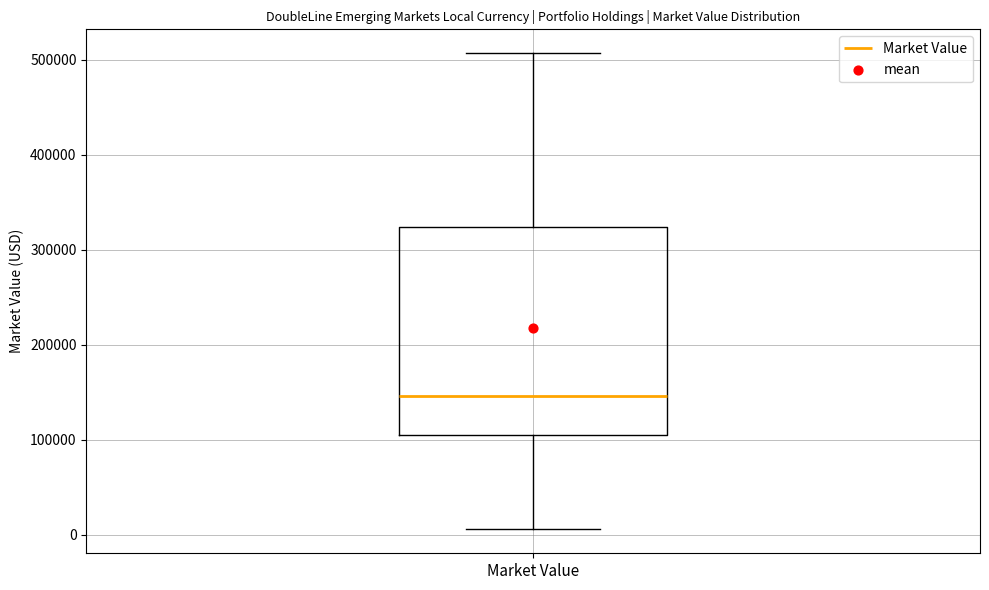

Transcribe this box plot: give where the median line is, the range the box spans, and where the two whiskers end, as read against the y-axis. The values are not printed on the chart, so give them approximately, as read against the axis.

median 150000, box 110000 to 320000, whiskers 10000 to 510000